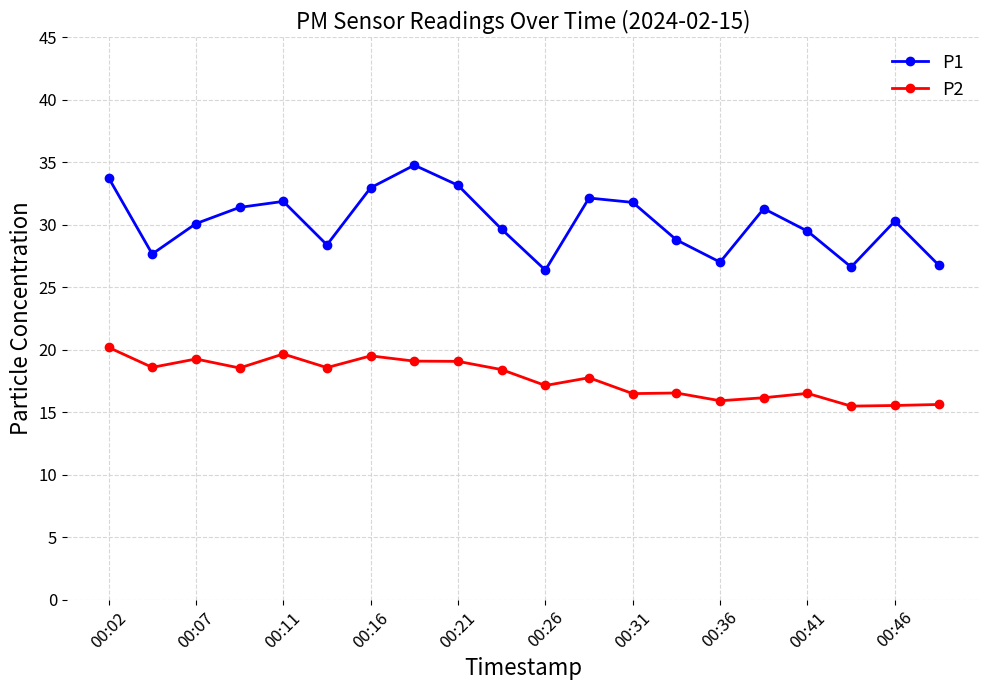

True or false: P1 and P2 intersect in this chart.

False